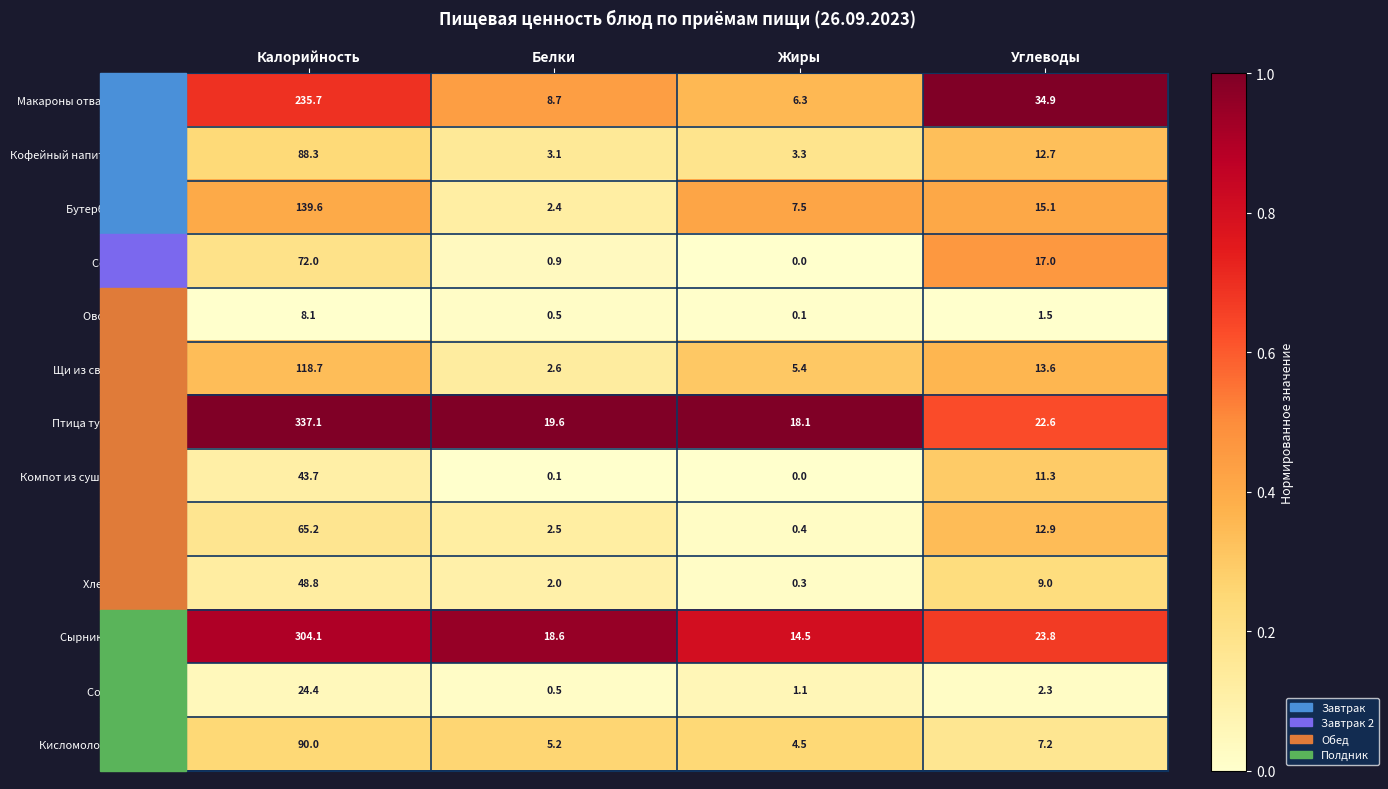

Rank the series by their maximum value, from lowest to highest.

Овощи по сезону, Соус сметанный, Компот из сушеных фруктов, Хлеб пшеничный, Хлеб ржаной, Сок фруктовый, Кофейный напиток с молоком, Кисломолочный продукт, Щи из свежей капусты, Бутерброд с маслом, Макароны отварные с сыром, Сырники с морковью, Птица тушеная в соусе